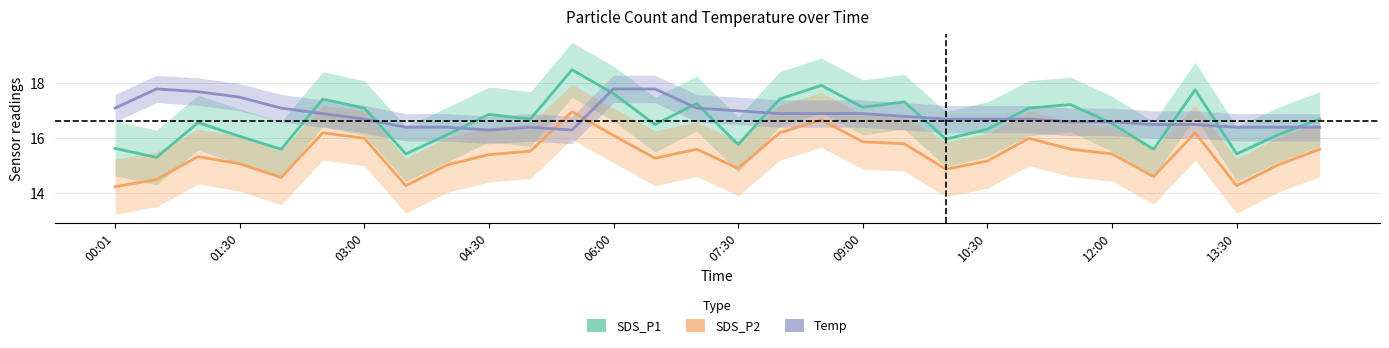

Reading left to right, transcribe all the data shown in this chart.

SDS_P1: 15.6	15.3	16.6	16.1	15.6	17.4	17.1	15.4	16.1	16.9	16.7	18.5	17.6	16.5	17.3	15.8	17.4	17.9	17.1	17.3	16.0	16.3	17.1	17.2	16.5	15.6	17.8	15.4	16.1	16.7
SDS_P2: 14.2	14.5	15.3	15.1	14.6	16.2	16.0	14.3	15.0	15.4	15.5	17.0	16.1	15.3	15.6	14.9	16.2	16.7	15.9	15.8	14.9	15.2	16.0	15.6	15.4	14.6	16.2	14.3	15.0	15.6
Temp: 17.1	17.8	17.7	17.5	17.1	16.9	16.7	16.4	16.4	16.3	16.4	16.3	17.8	17.8	17.1	17.0	16.9	16.9	16.9	16.8	16.7	16.7	16.7	16.6	16.6	16.5	16.5	16.4	16.4	16.4